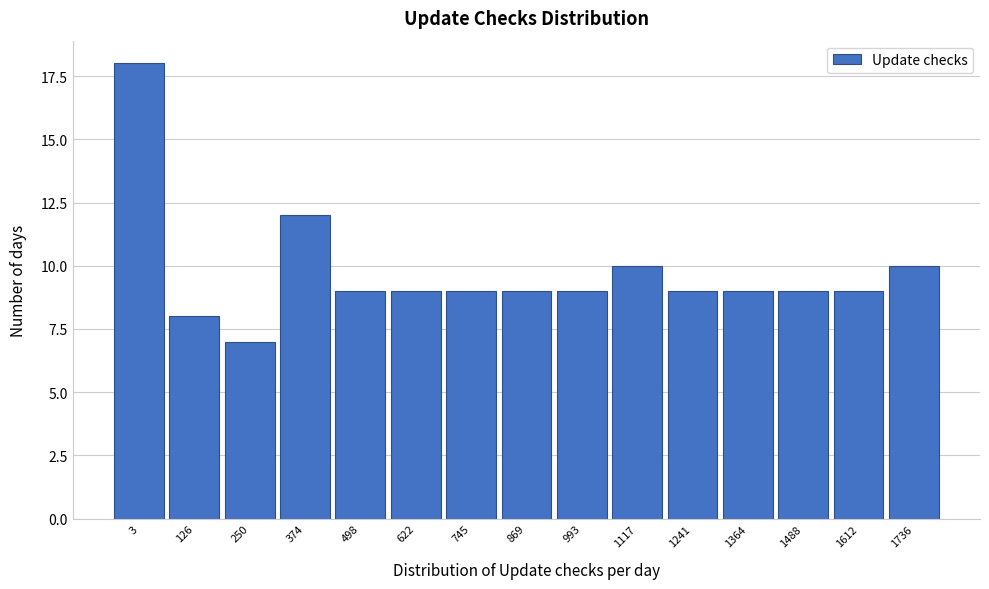

Reading left to right, transcribe all the data shown in this chart.

18	8	7	12	9	9	9	9	9	10	9	9	9	9	10